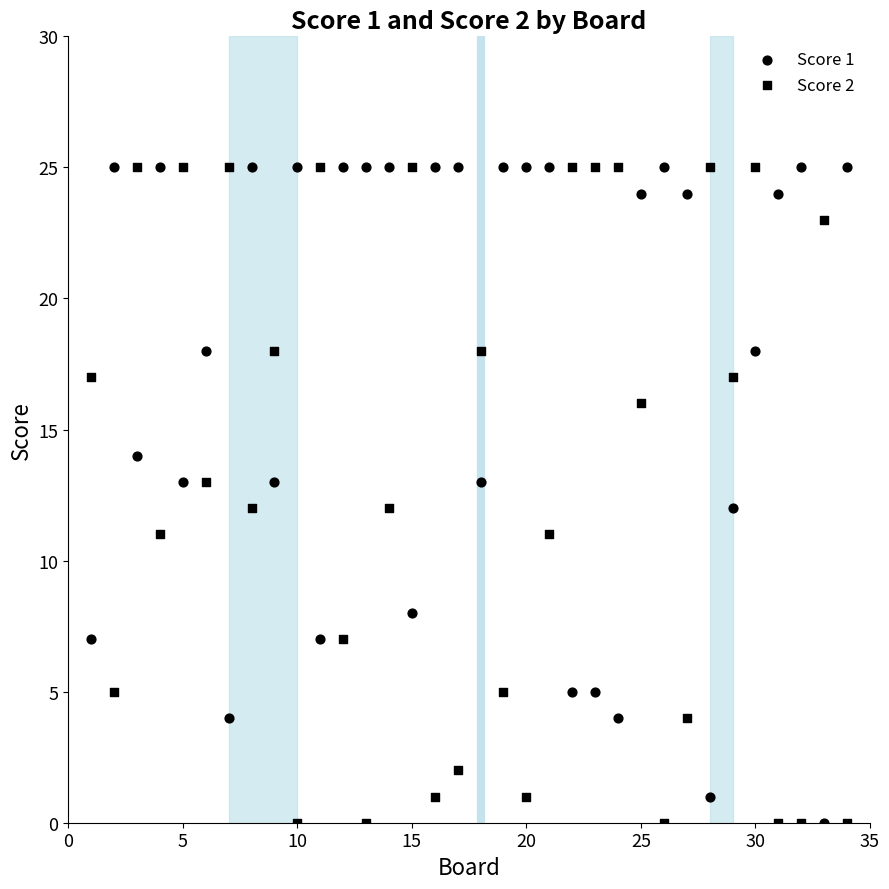

How many points are shown in the scatter plot?

68